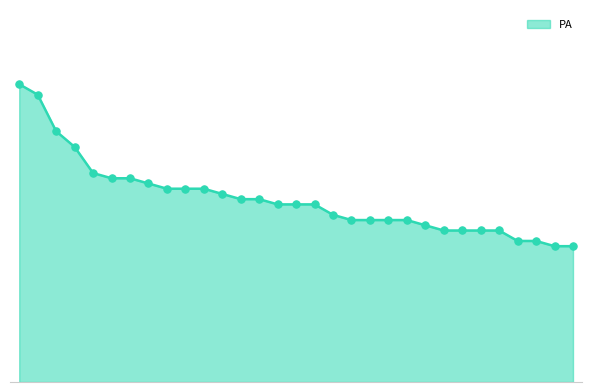

Is this an area chart (filled region under the line)?

Yes